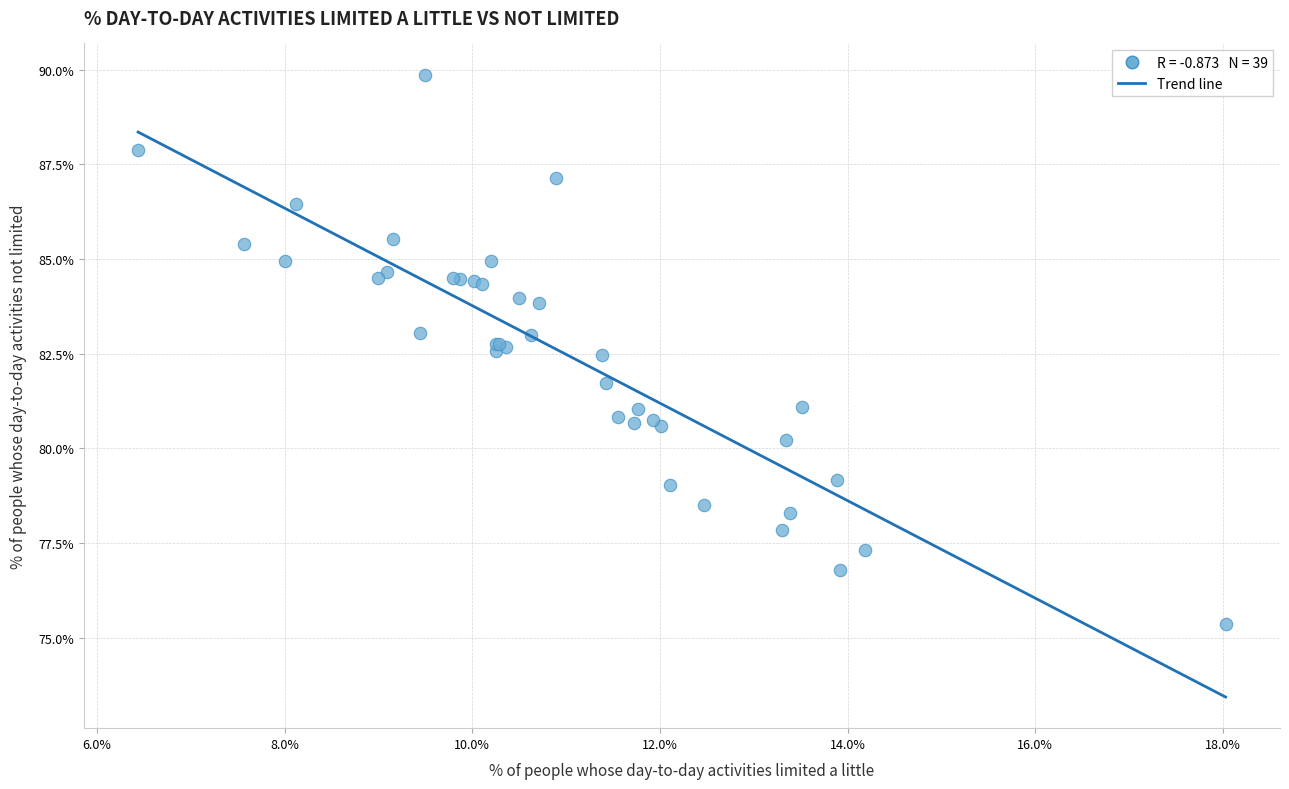

What Y value in the scatter plot is closest to 82?

81.7